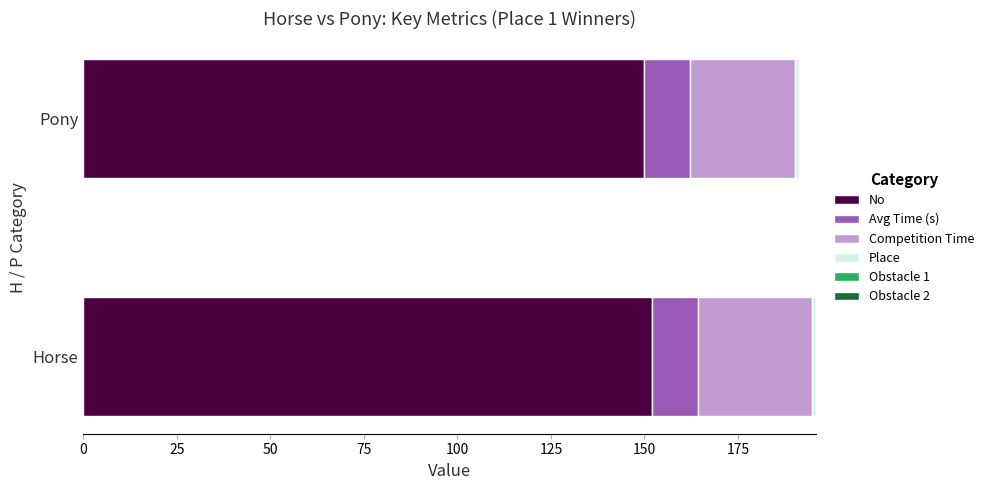

What is the highest value of the No series?

152.0